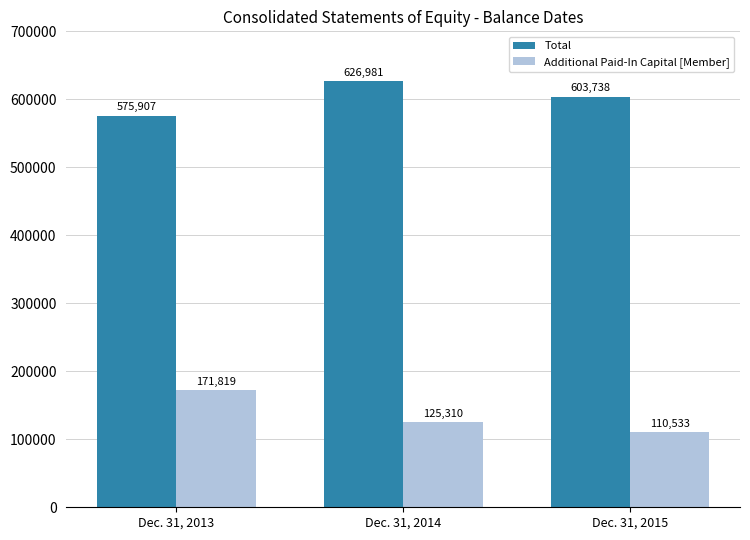

What is the spread (max minus min) of values at Dec. 31, 2015?

493205